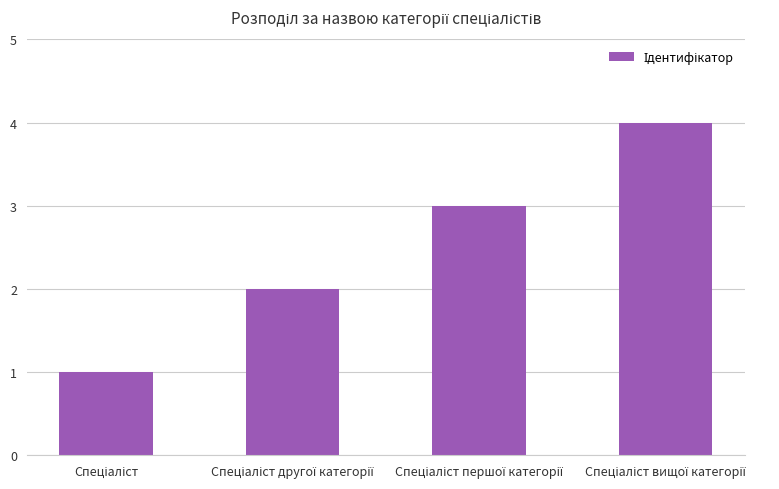

What is the difference between the maximum and minimum values?

3